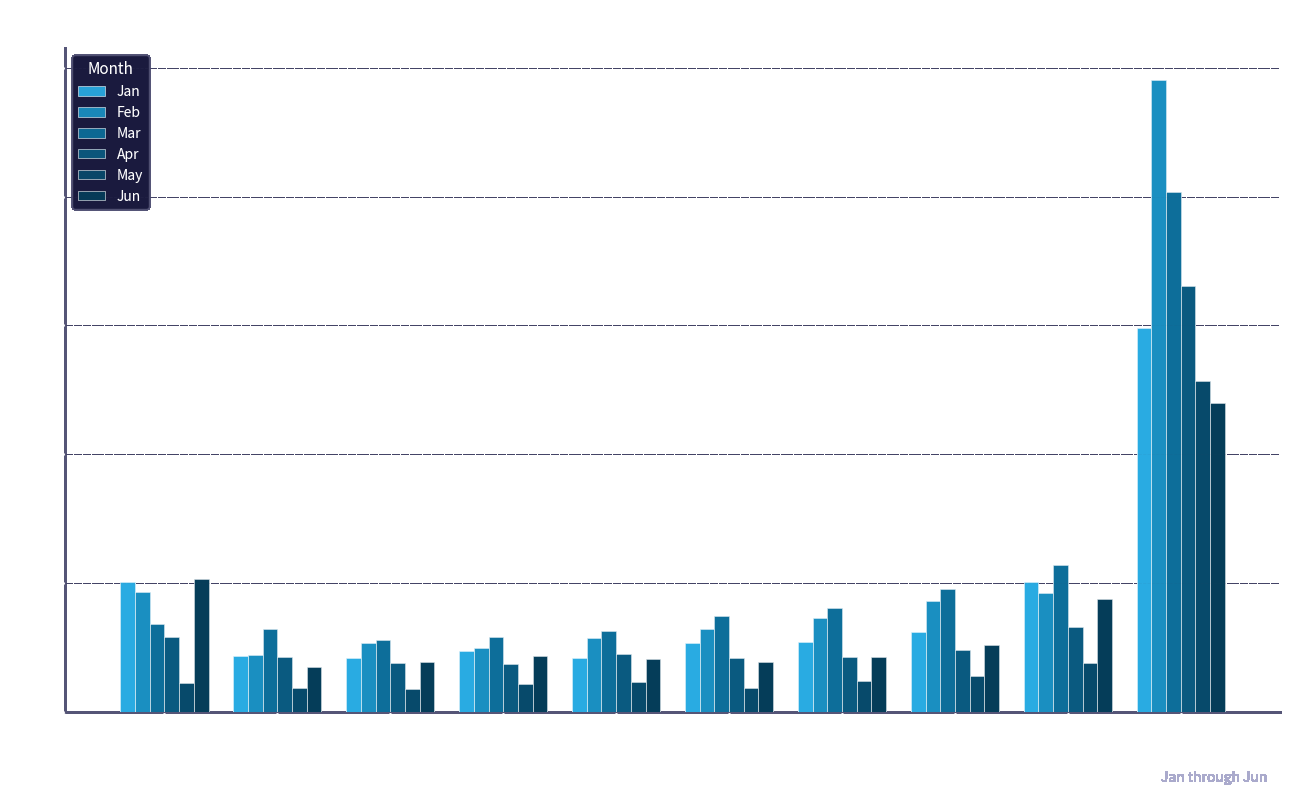

Count the number of categories in the chart.

10